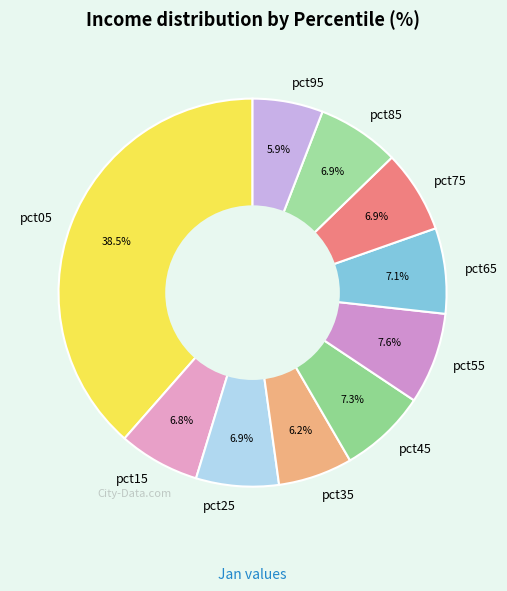

Which slice is the largest?

pct05